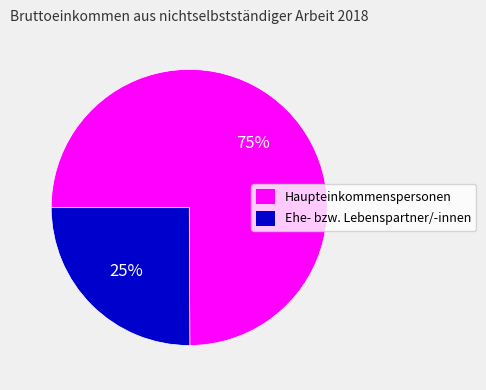

To the nearest percent, what is the difference between the largest and smallest slice percentages?

50%